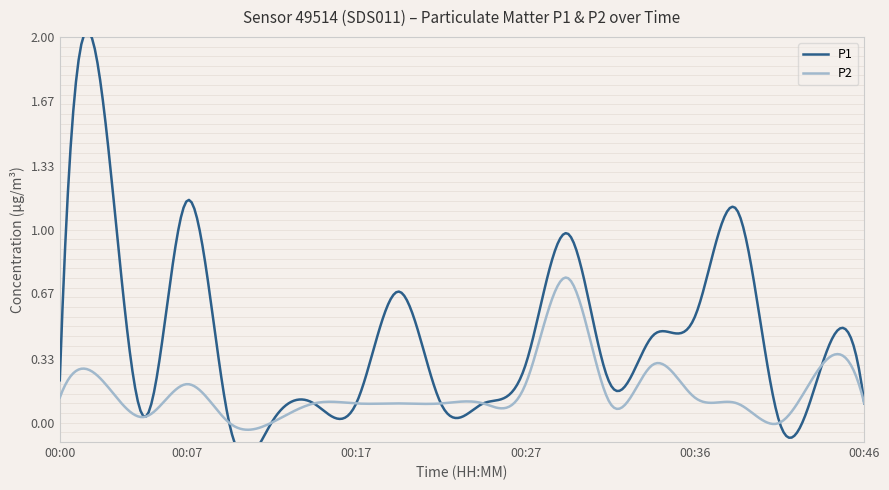

Rank the series at 00:39 from lowest to highest value.

P2, P1